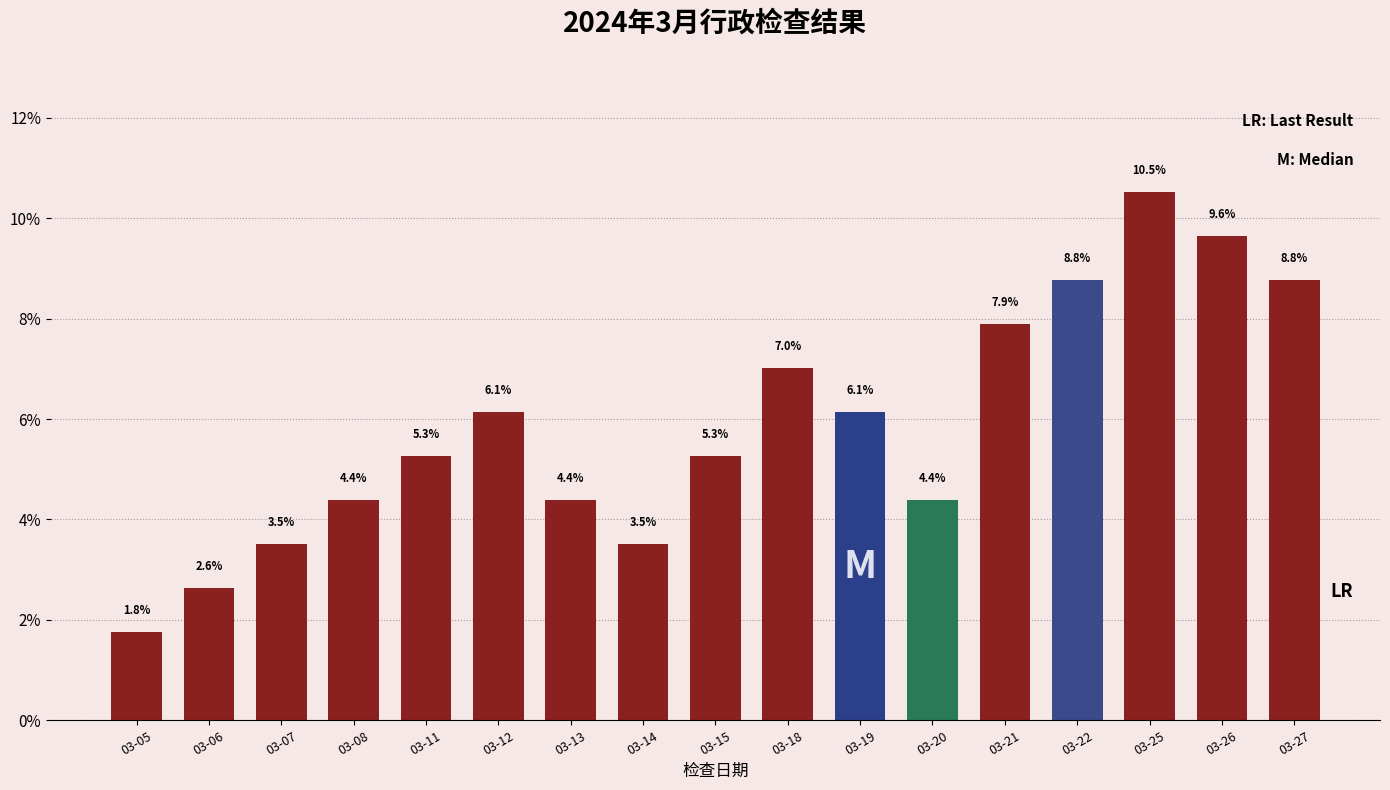

Reading right to left, transcribe all the data shown in this chart.

03-27=8.8	03-26=9.6	03-25=10.5	03-22=8.8	03-21=7.9	03-20=4.4	03-19=6.1	03-18=7.0	03-15=5.3	03-14=3.5	03-13=4.4	03-12=6.1	03-11=5.3	03-08=4.4	03-07=3.5	03-06=2.6	03-05=1.8